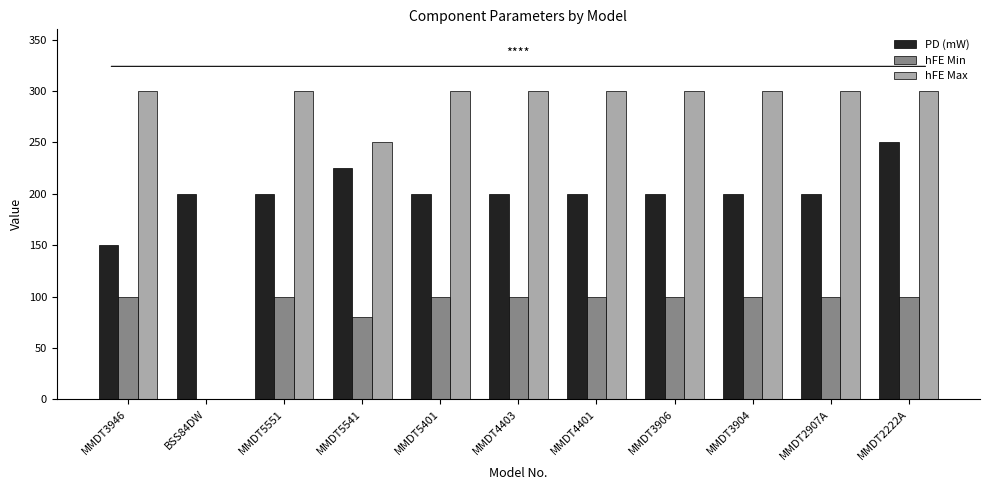

At which category is the sum across all series the highest?

MMDT2222A